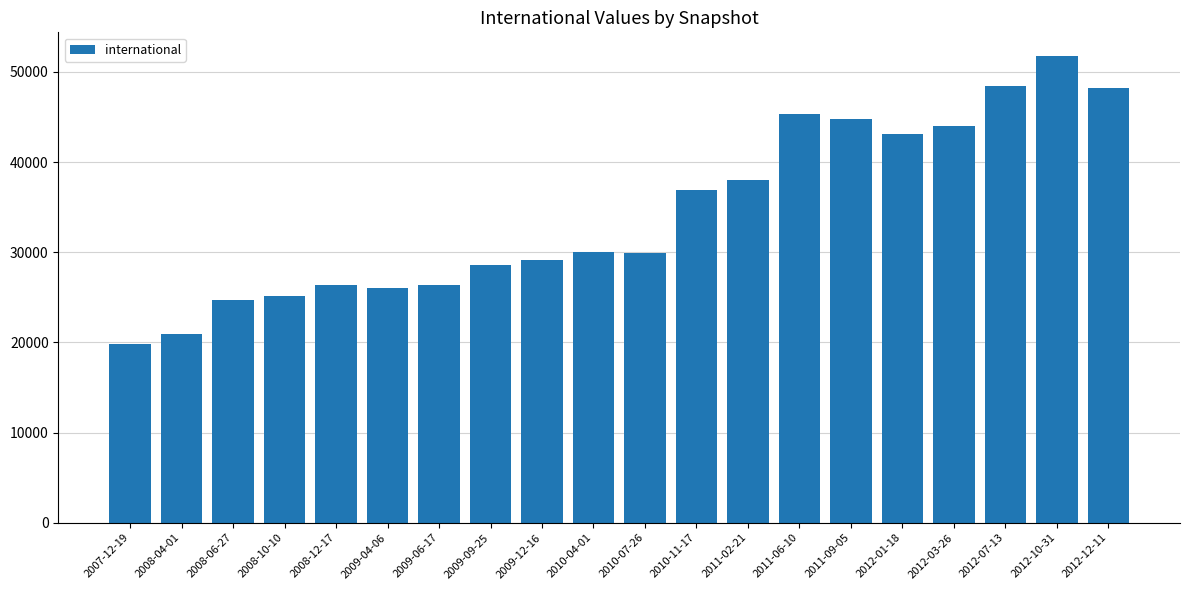

What is the approximate value at 2008-10-10, to the nearest 10?

25140